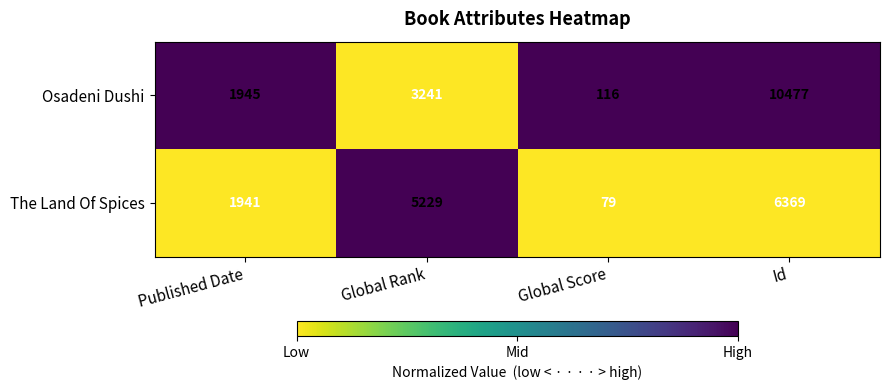

Read the Osadeni Dushi value at Published Date.

1945